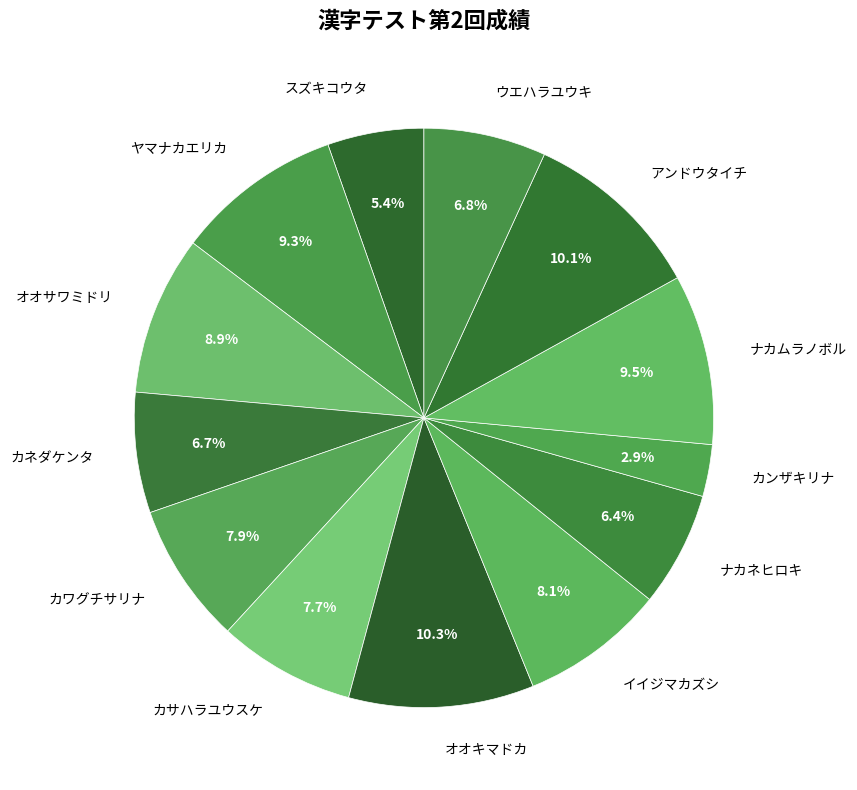

True or false: カサハラユウスケ accounts for 8% of the total.

True